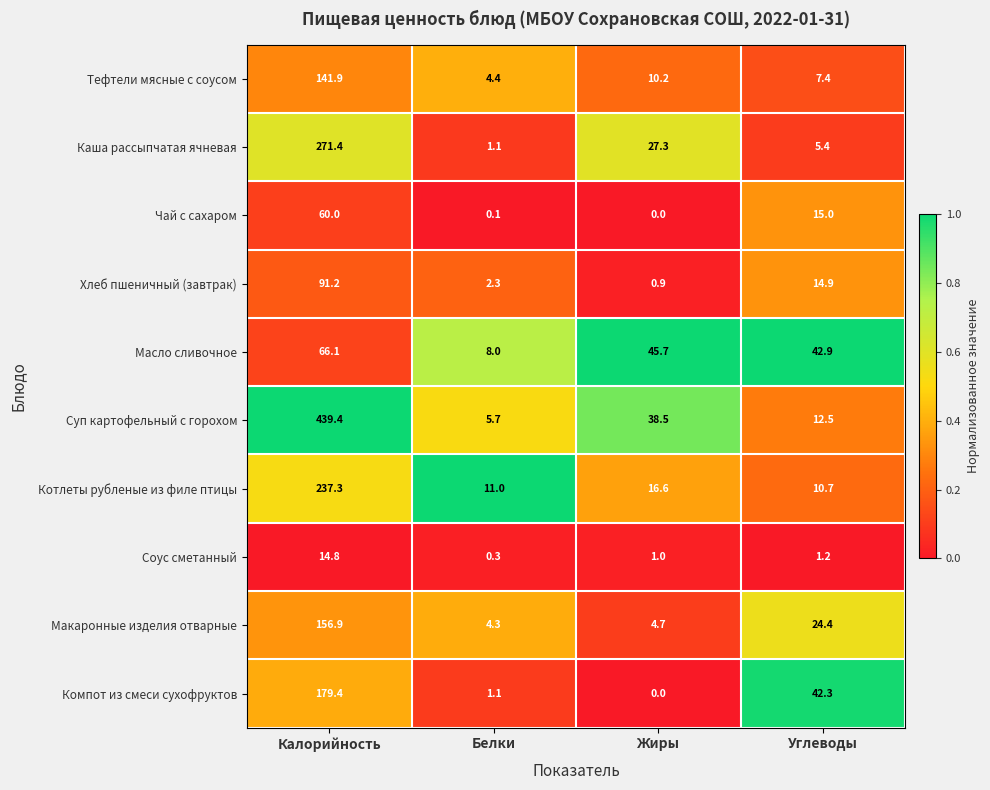

What is the spread (max minus min) of values at Жиры?

45.7